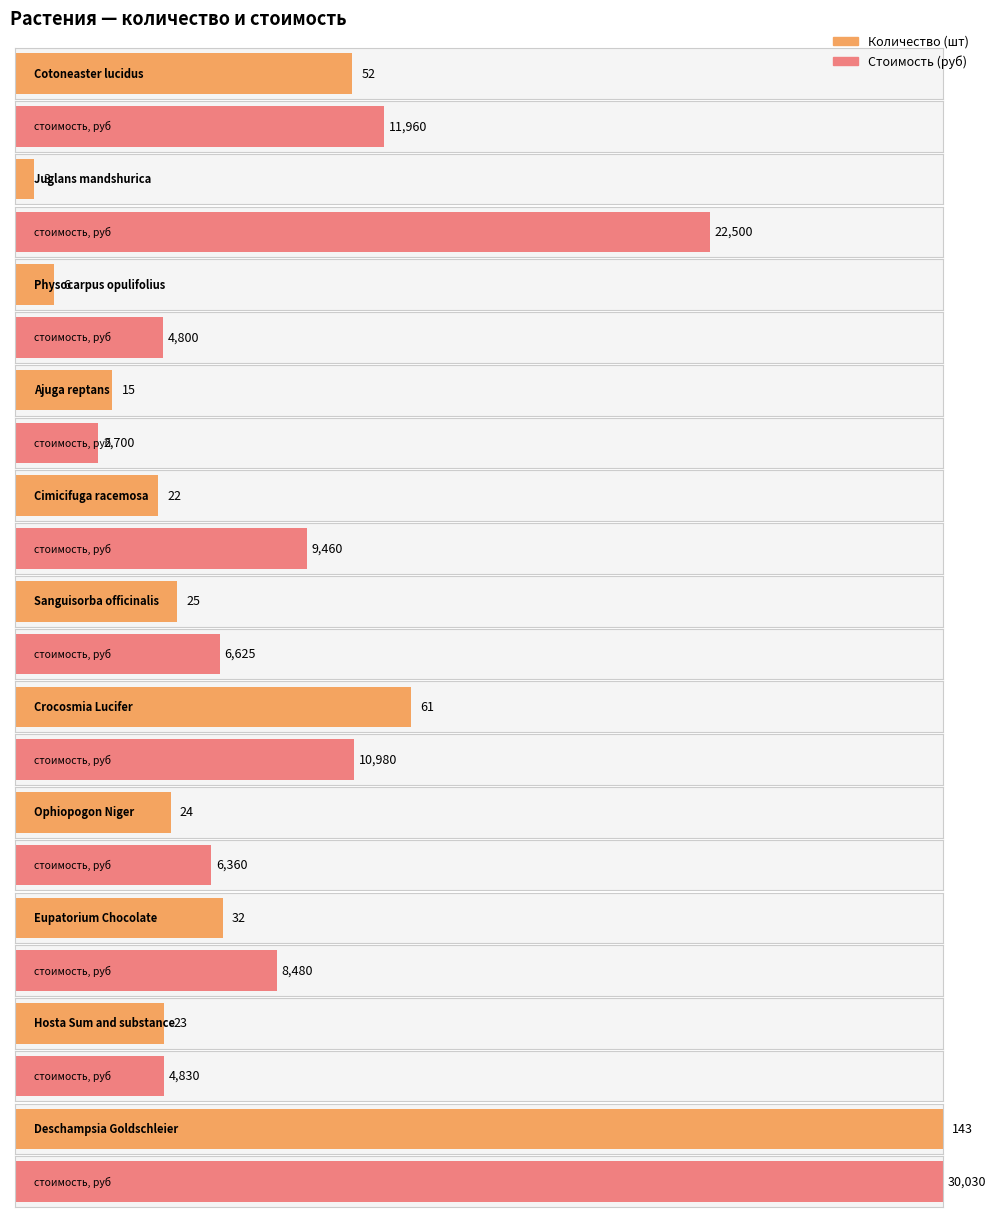

What position from the left is Cotoneaster lucidus?

1